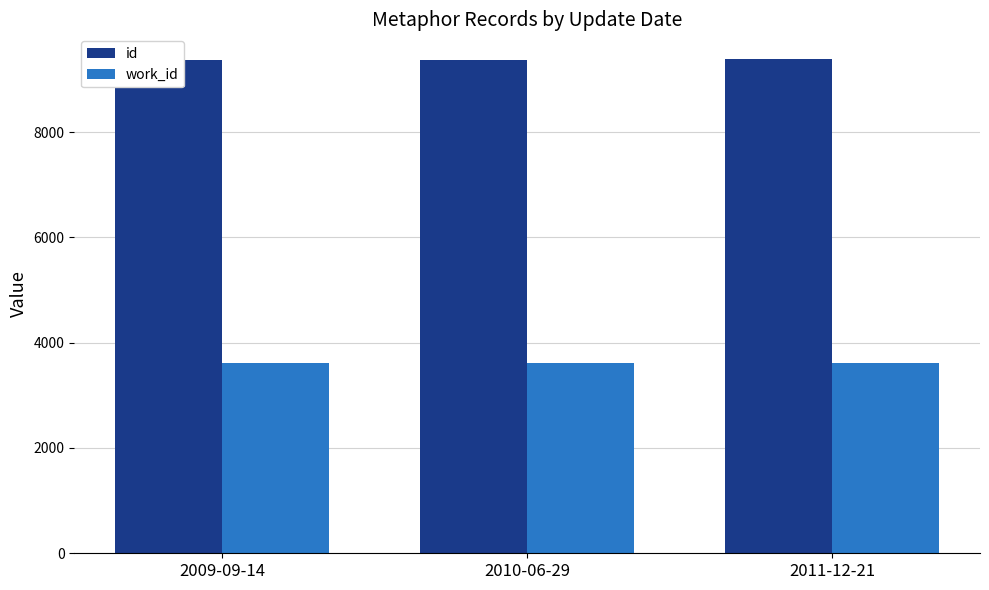

What is the minimum value for id?

9364